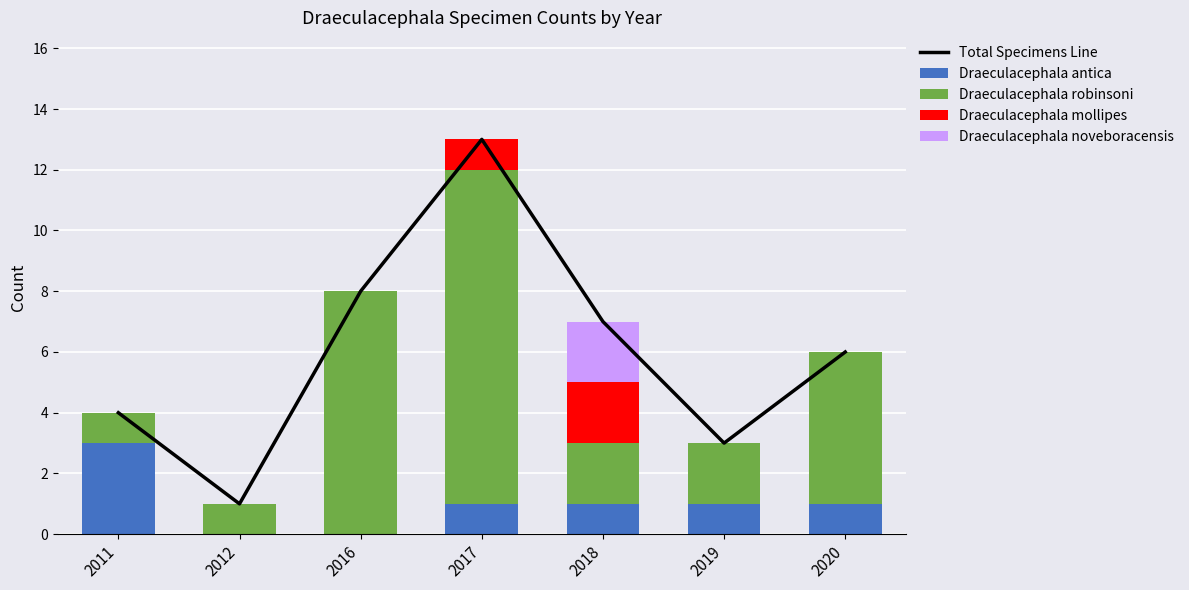

What is the spread (max minus min) of values at 2017?

13